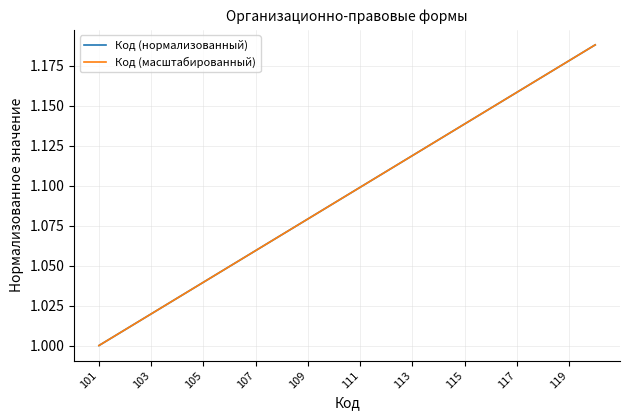

Does the chart have visible grid lines?

Yes